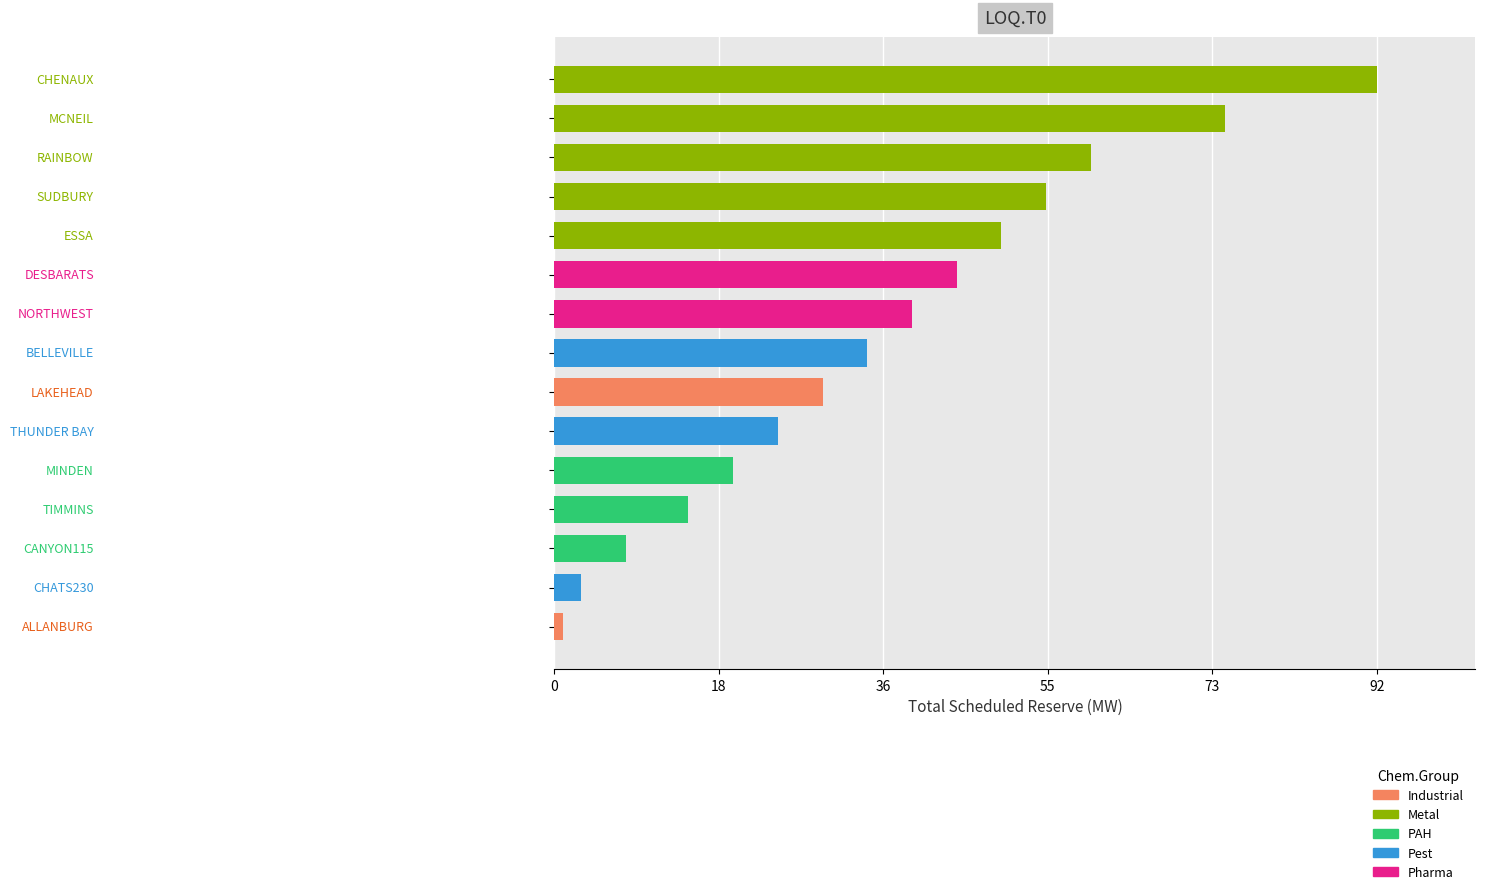

Does the chart contain any negative values?

No